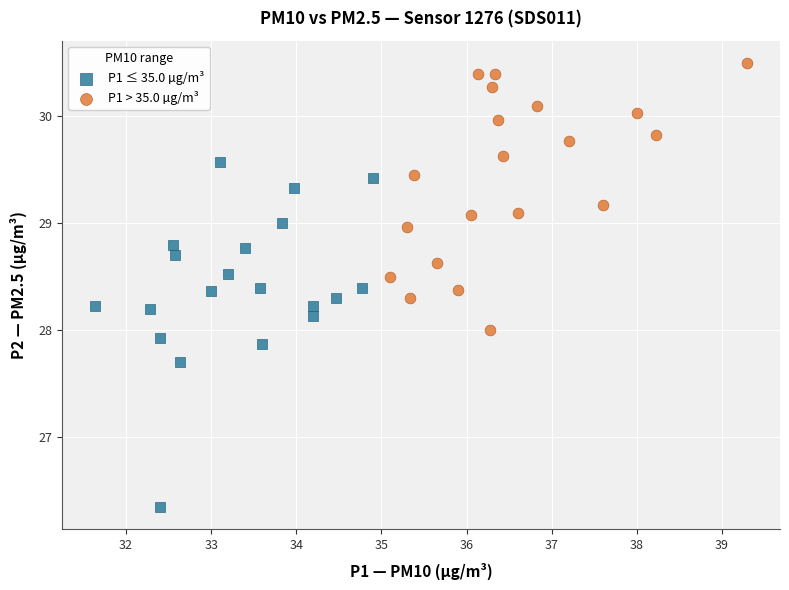

What are all the series names shown in the legend?

P1 ≤ 35.0 µg/m³, P1 > 35.0 µg/m³